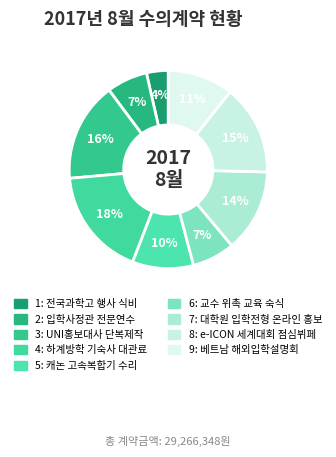

To the nearest percent, what percentage of the pie is 8?

15%